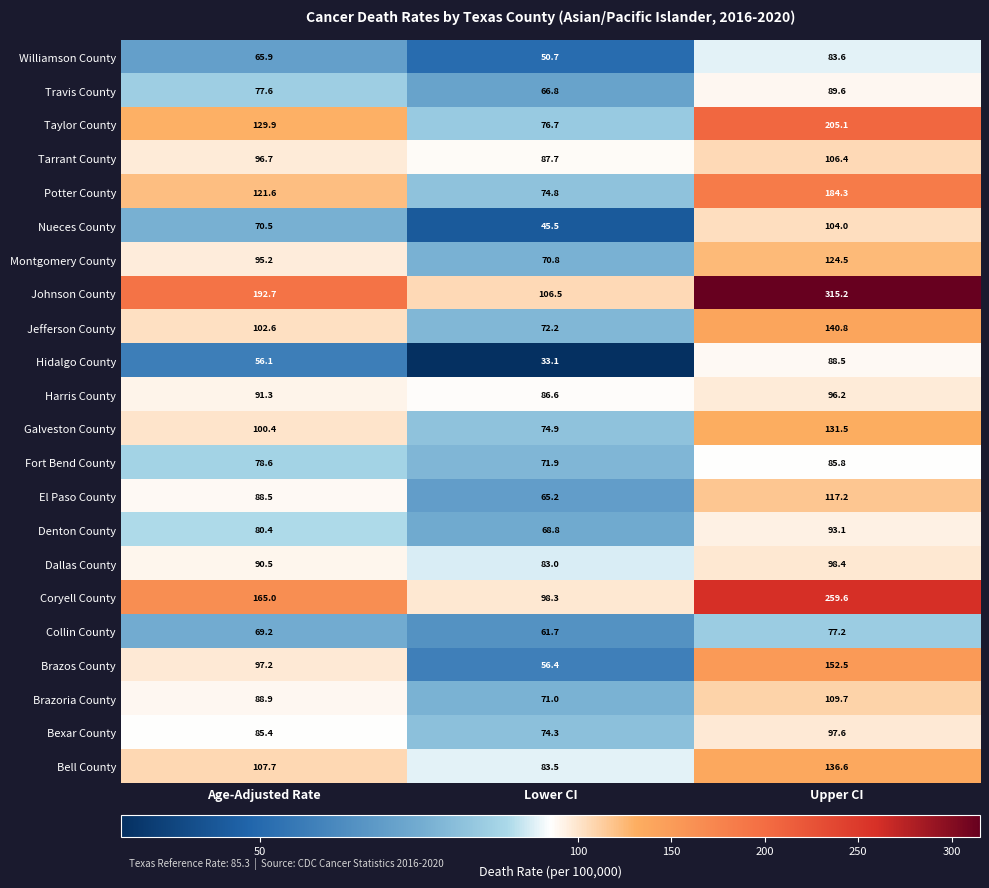

What is the sum of all Jefferson County values?

315.6